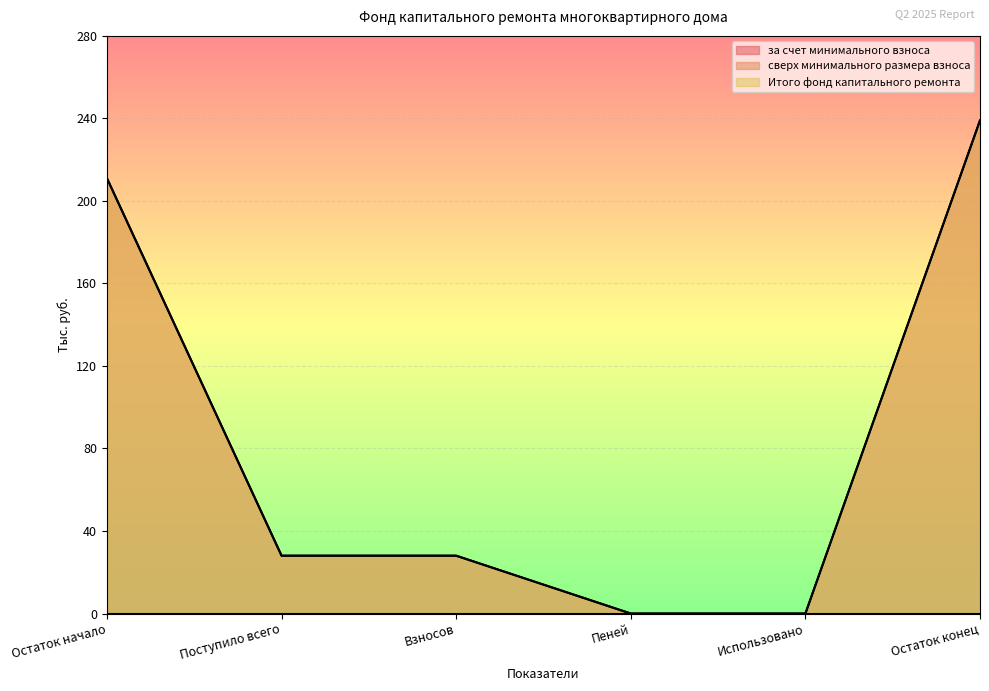

Where is за счет минимального взноса nearest to the value 119?

Поступило всего